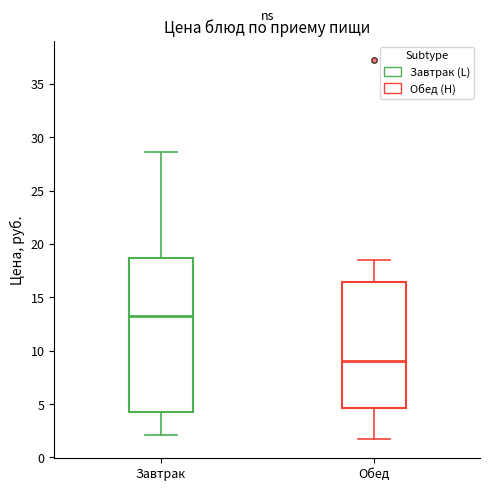

Reading left to right, read every box against the y-axis: the position of its median line, the range the box covers, and the ends of its whiskers. The values are not printed on the chart, so give them approximately, as read against the axis.

Завтрак: median 13.0, box 4.5 to 18.5, whiskers 2.0 to 28.5
Обед: median 9.0, box 4.5 to 16.5, whiskers 1.5 to 18.5